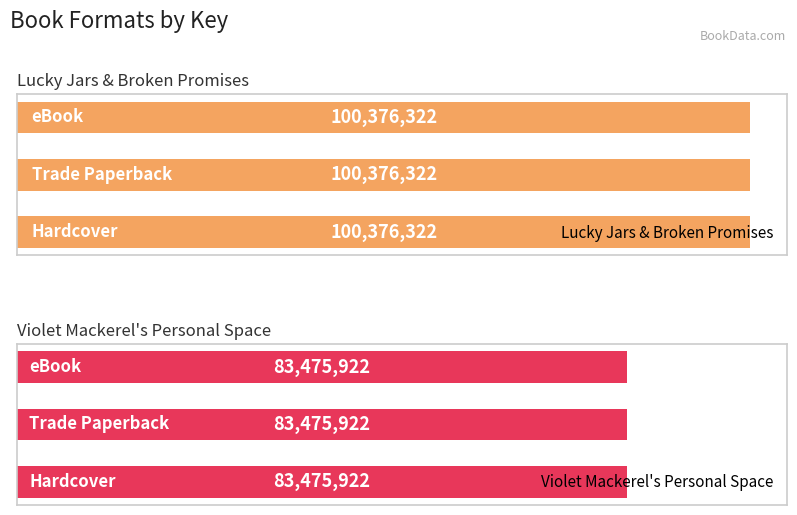

Which series changed the most between Hardcover and Trade Paperback?

Lucky Jars & Broken Promises